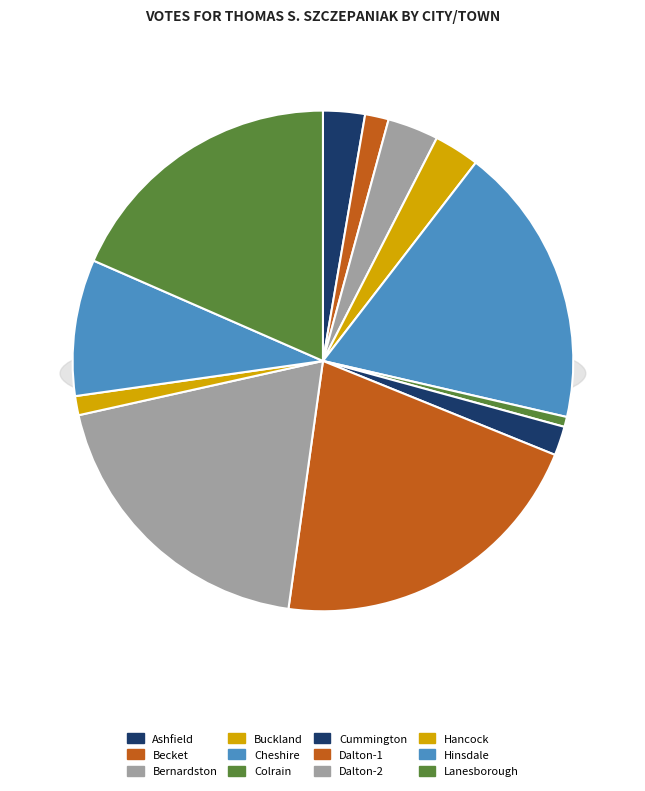

What is the total percentage of Colrain and Bernardston?

3.9%